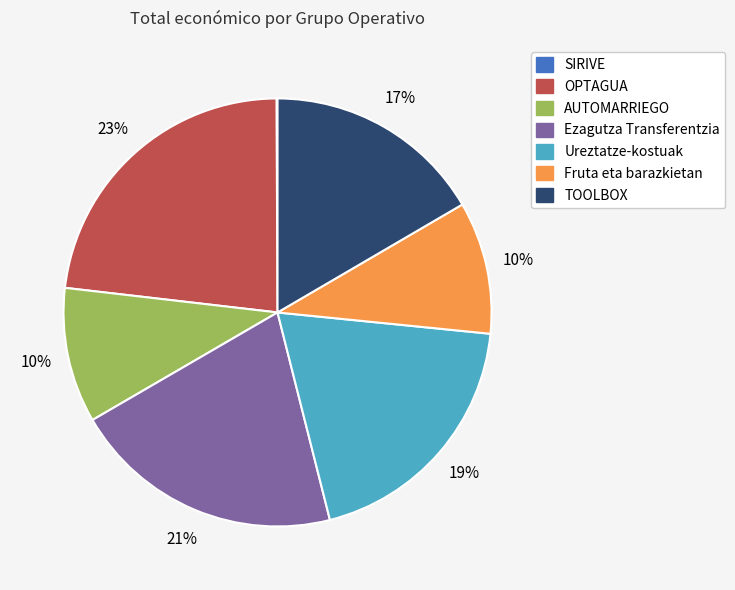

Do OPTAGUA and Ezagutza Transferentzia together represent more than half of the pie?

No